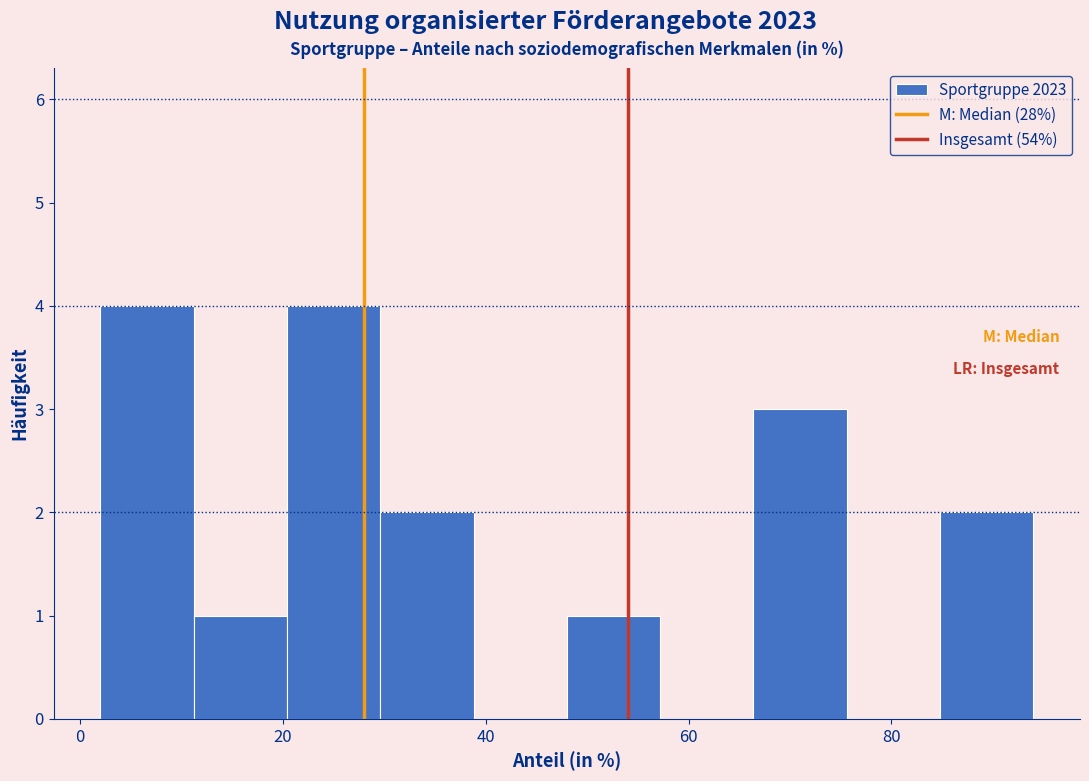

Reading left to right, list every bar in this chart as the range it spans on the x-axis followed by its height. Neither the bar edges nor the heights are printed on the chart, so give them approximately, as read against the axes.

2.0 to 11.2: 4
11.2 to 20.4: 1
20.4 to 29.6: 4
29.6 to 38.8: 2
38.8 to 48.0: 0
48.0 to 57.2: 1
57.2 to 66.4: 0
66.4 to 75.6: 3
75.6 to 84.8: 0
84.8 to 94.0: 2